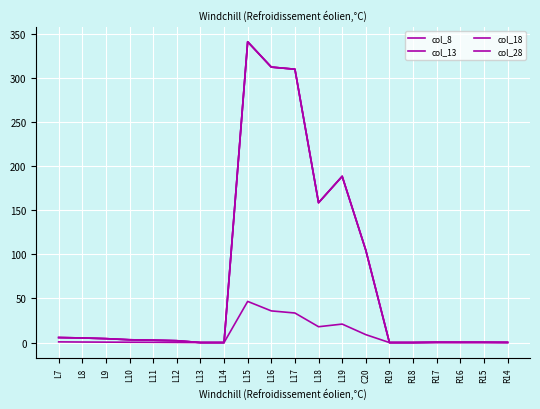

What is the label of the 13th point from the right?

L14